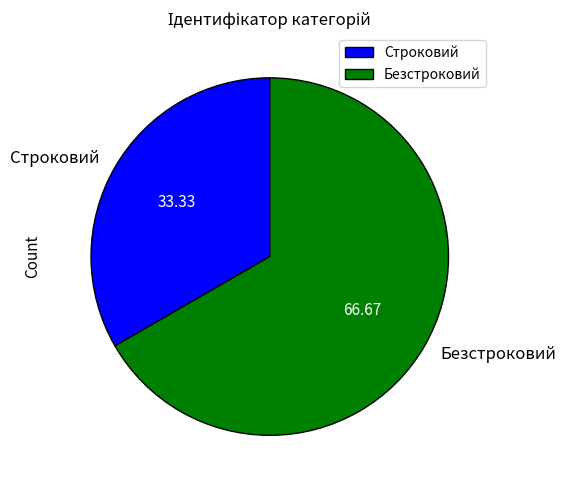

Rank the categories by value from highest to lowest.

Безстроковий, Строковий